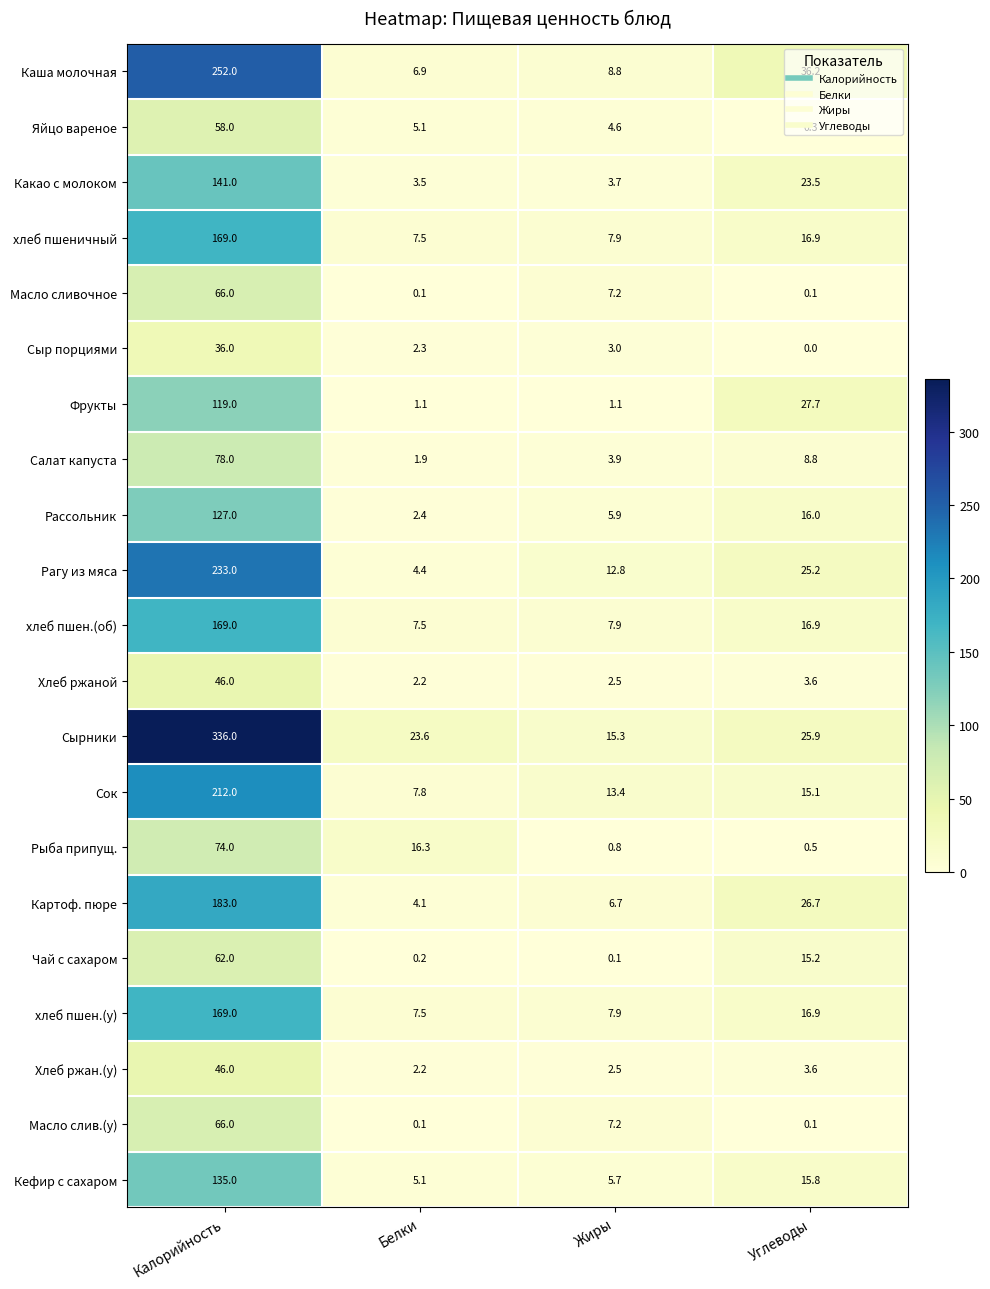

Read the Картоф. пюре value at Калорийность.

183.0